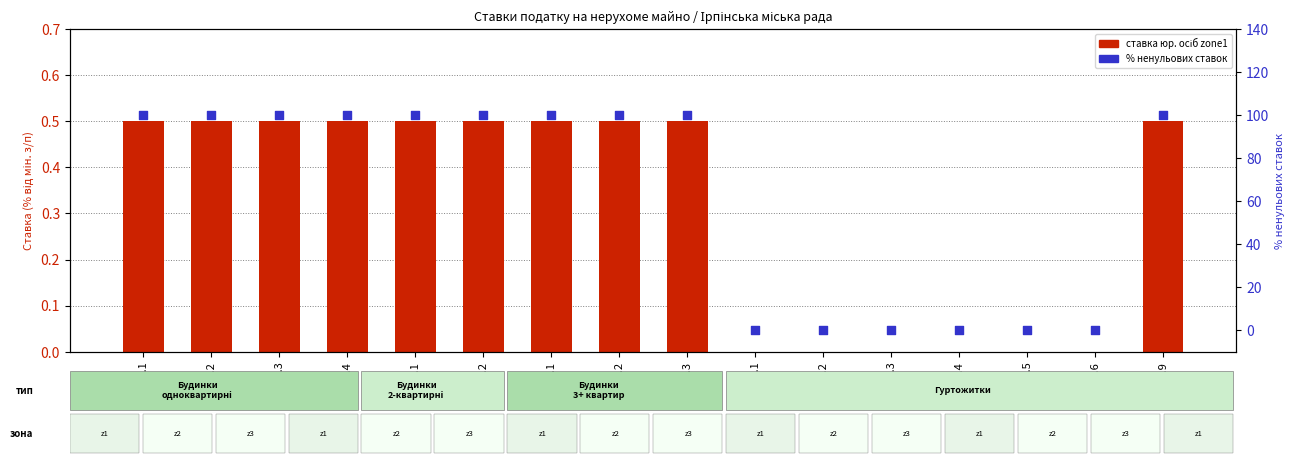

Is the value of % ненульових ставок at 1110.4 greater than the value of юр. zone1 ставка at 1121.1?

Yes